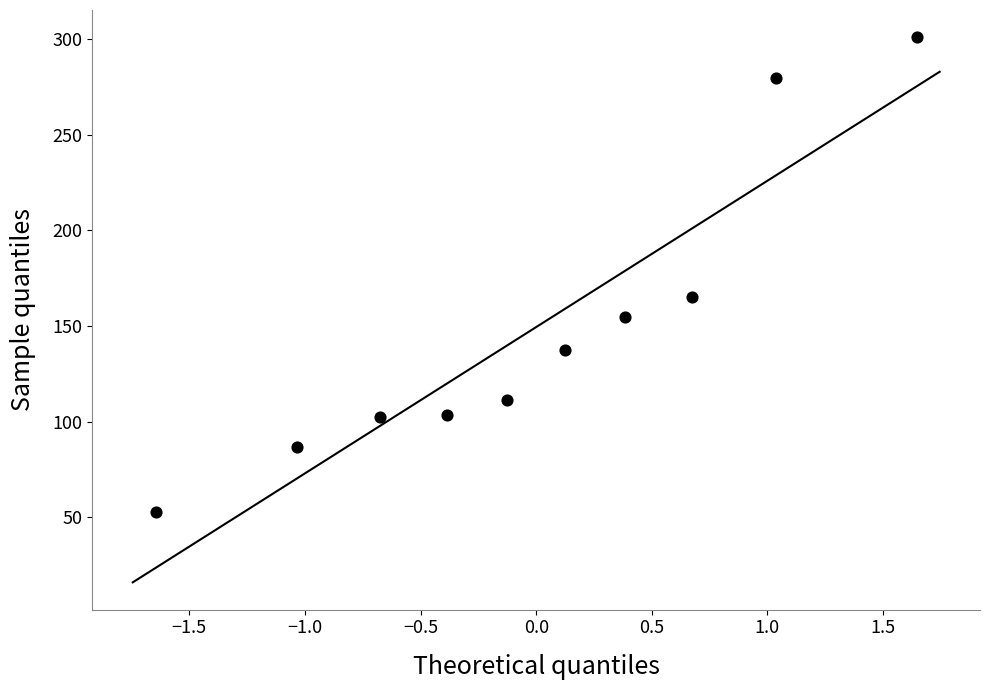

What Y value in the scatter plot is closest to 177?

165.0